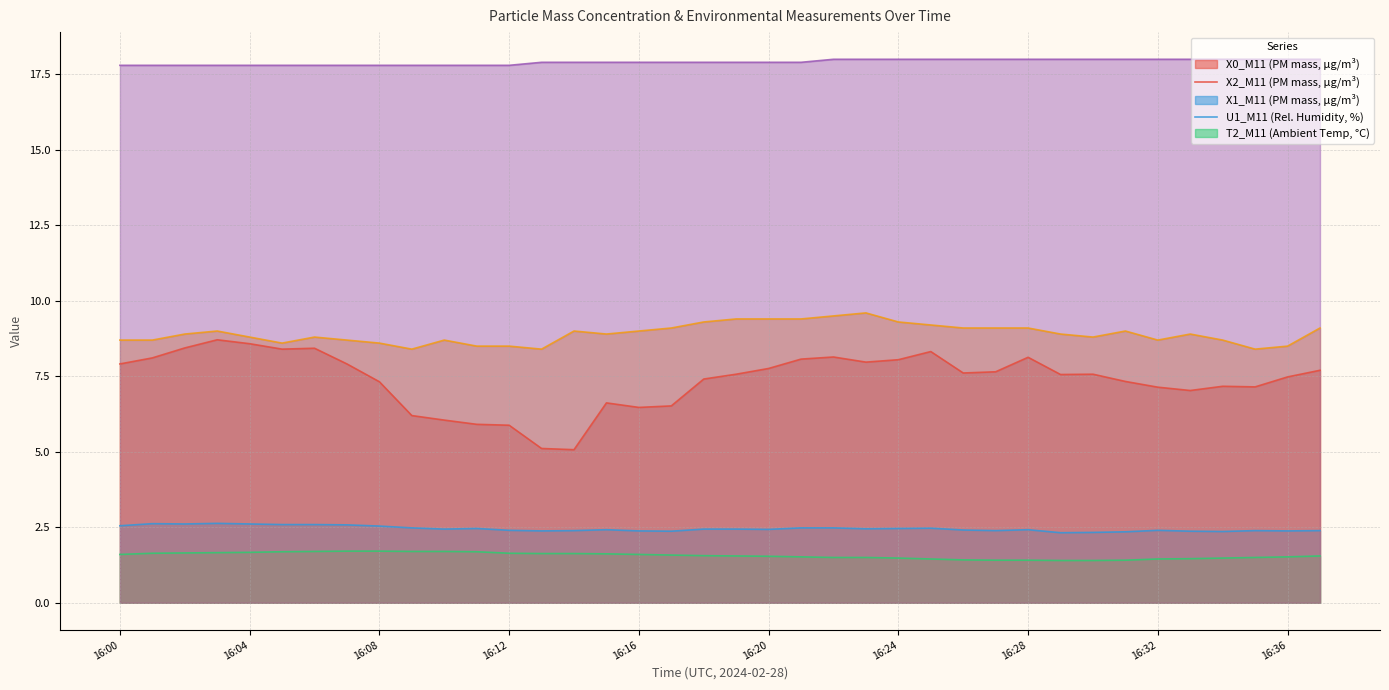

What is the lowest value of the U1_M11 series?

8.4